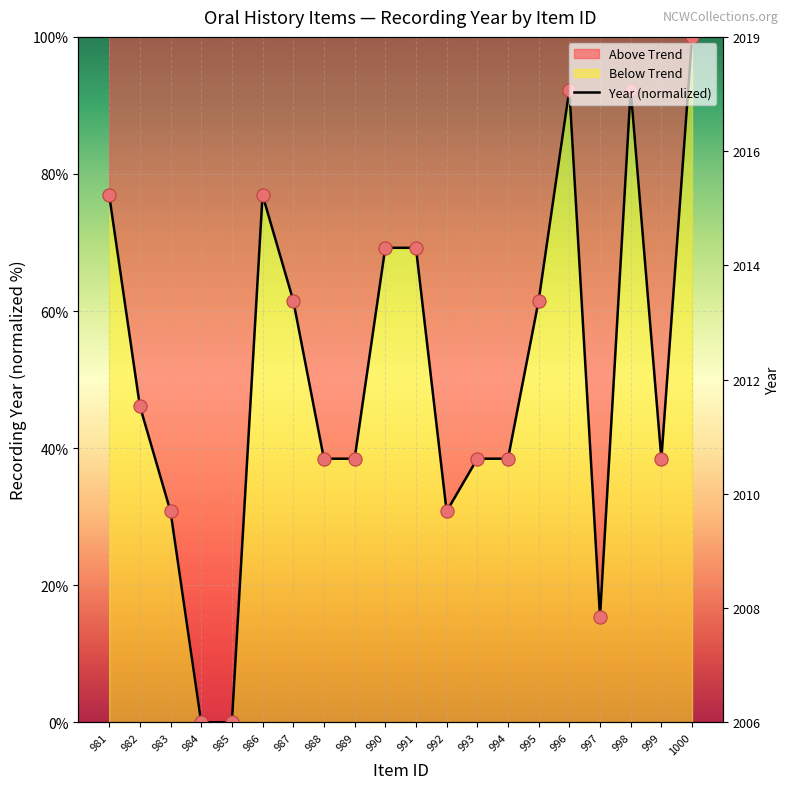

What is the ratio of the value at 993 to the value at 981?

0.5